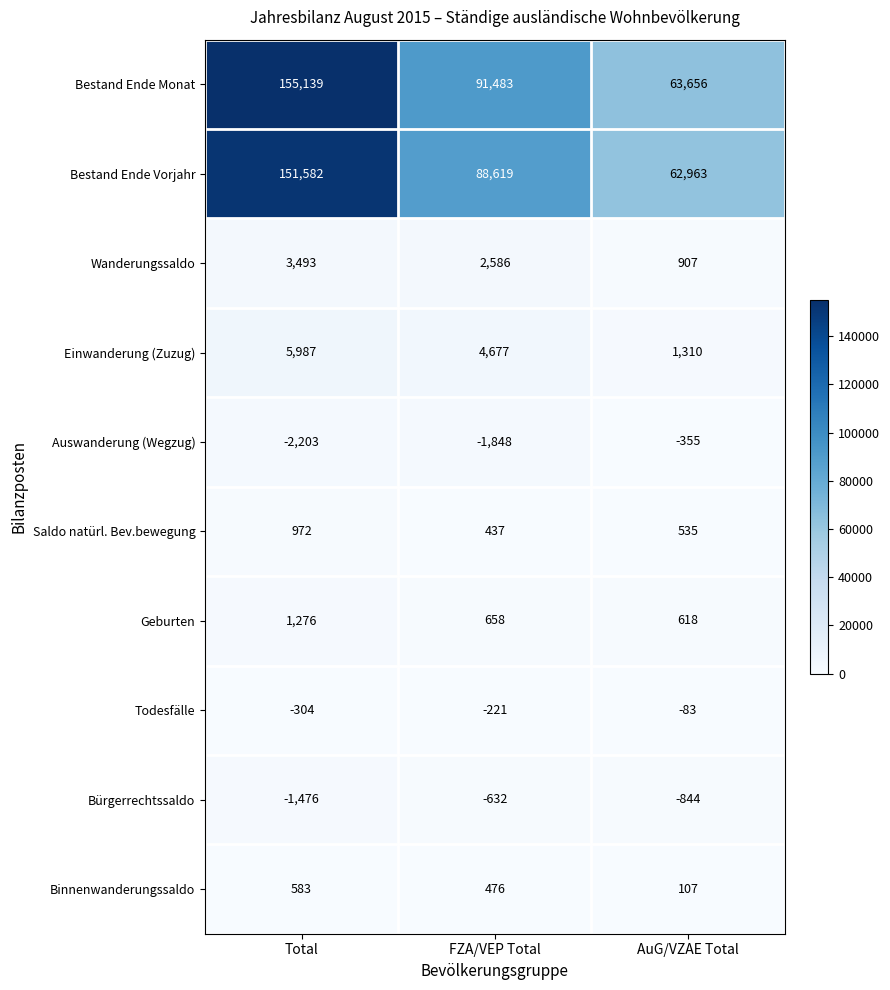

What is the average value of the Einwanderung (Zuzug) series?

3991